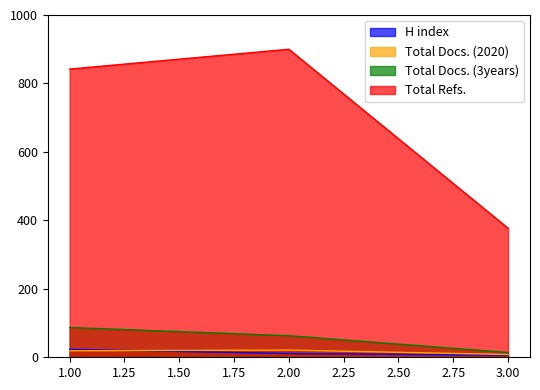

What is the spread (max minus min) of values at 2.00?

889